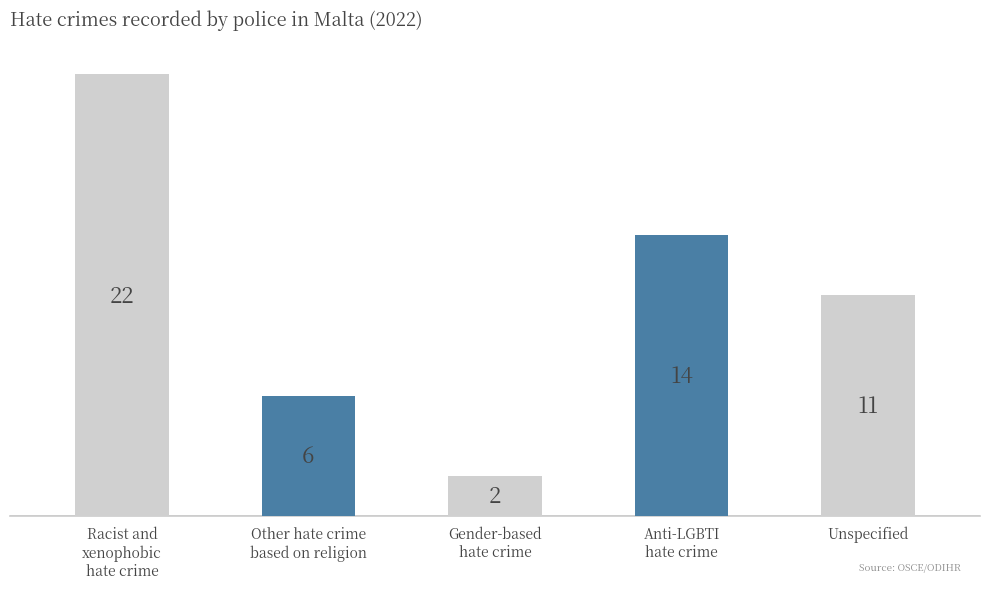

What is the label of the 5th bar from the right?

Racist and
xenophobic
hate crime